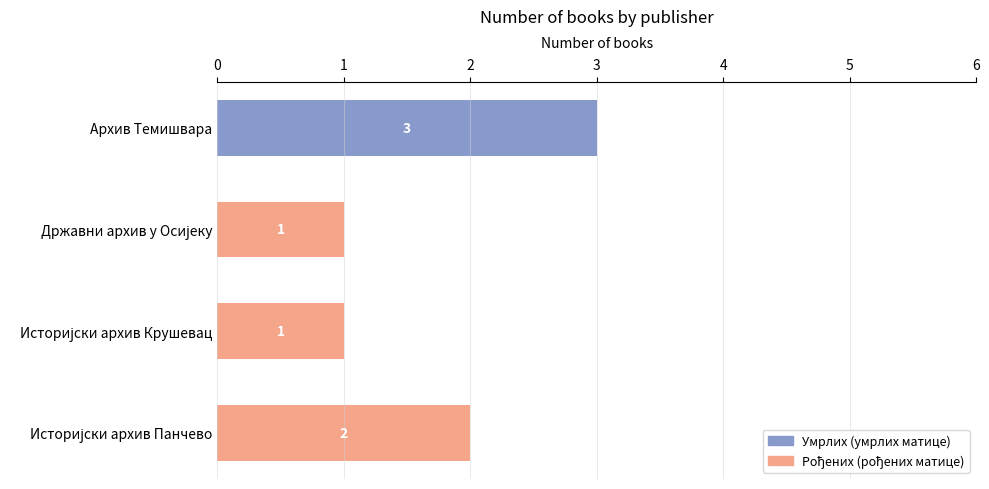

How many values in the Умрлих (умрлих матице) series exceed 0?

1